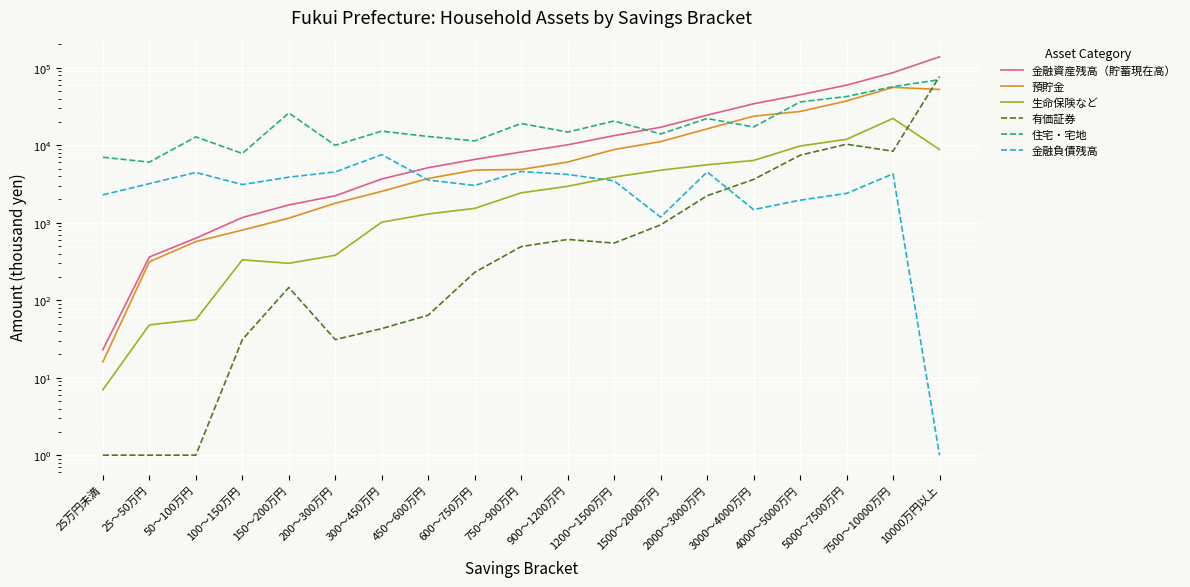

What is the sum of the 住宅・宅地 values at 200～300万円 and 900～1200万円?

24773